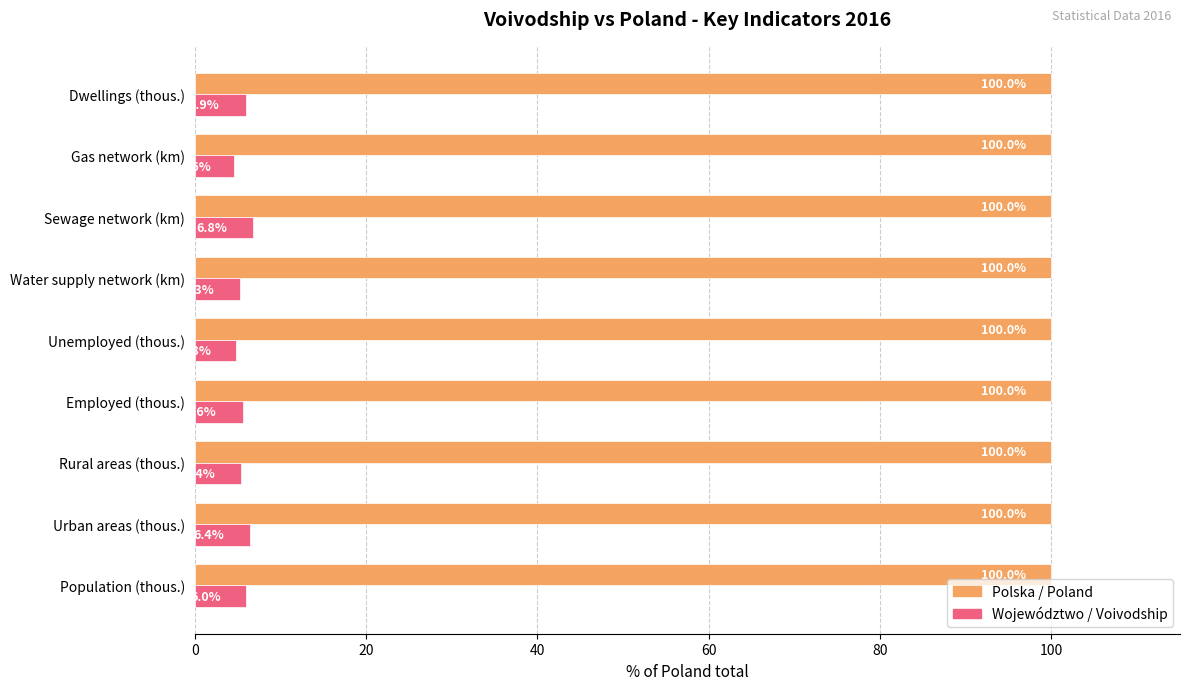

What is the difference between the highest and lowest values at Sewage network (km)?

93.2